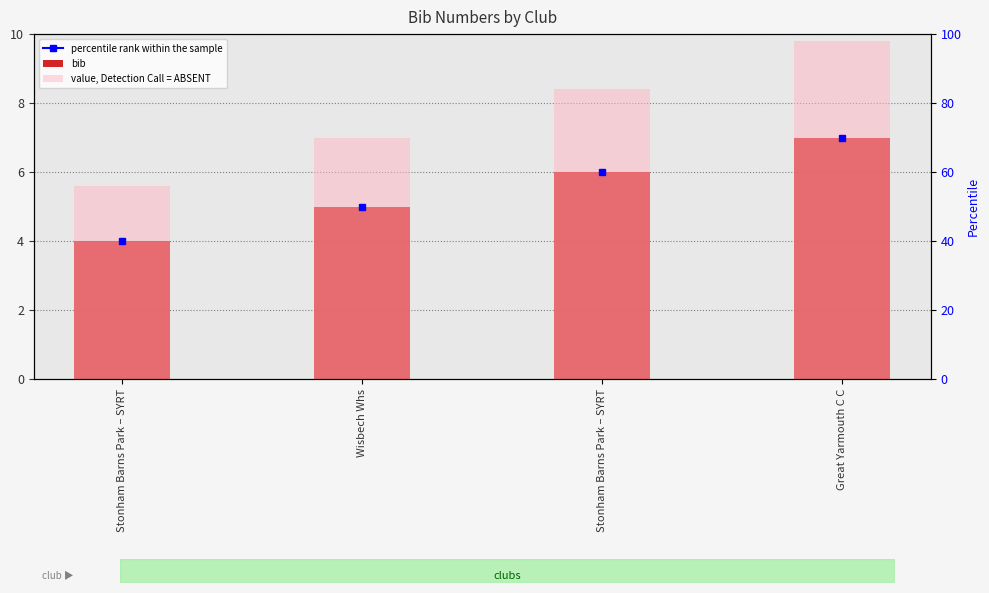

The value at Stonham Barns Park – SYRT is 6. True or false?

True